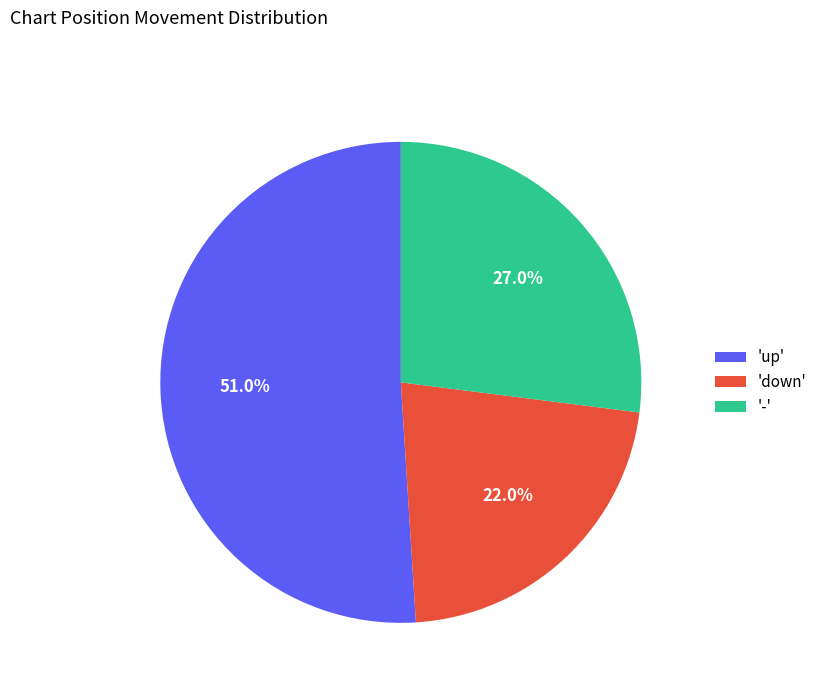

Which slice is the largest?

'up'